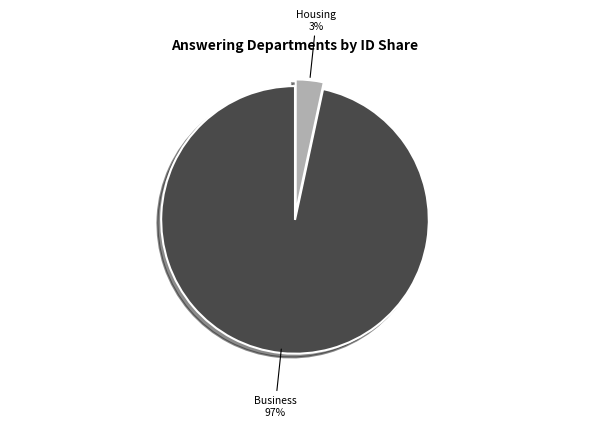

To the nearest percent, what is the average slice percentage?

50%